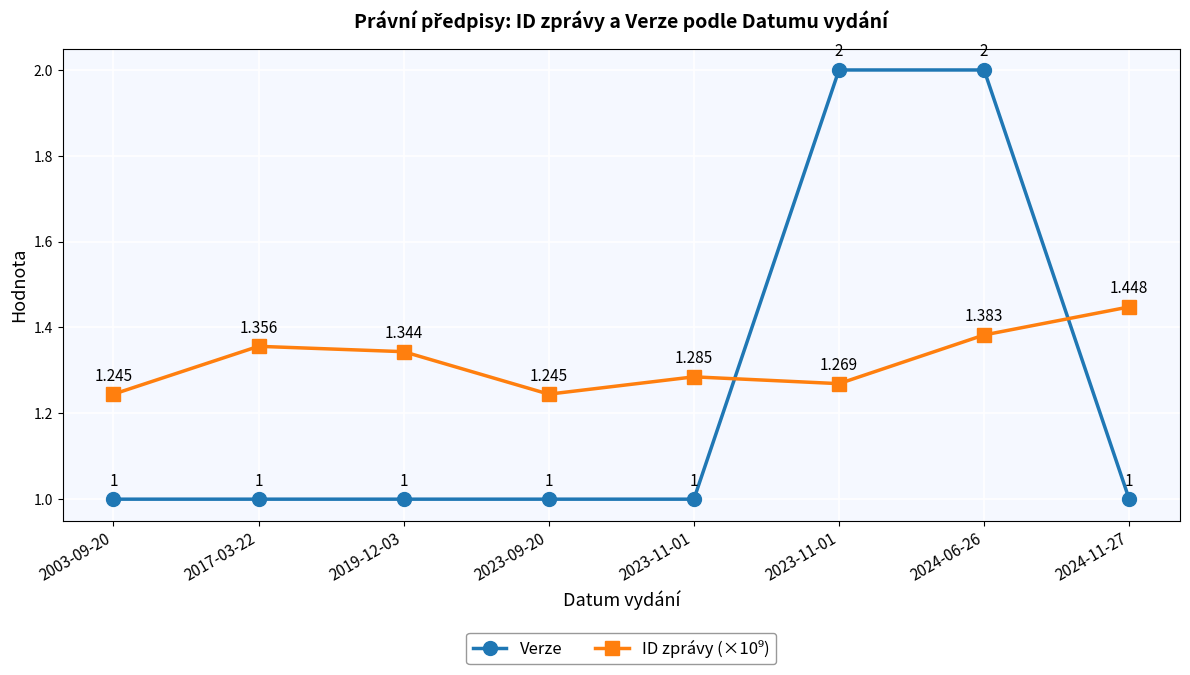

Reading left to right, what are all the values shown in this chart?

Verze: 2003-09-20=1.0	2017-03-22=1.0	2019-12-03=1.0	2023-09-20=1.0	2023-11-01=1.0	2023-11-01=2.0	2024-06-26=2.0	2024-11-27=1.0
ID zprávy (×10⁹): 2003-09-20=1.2	2017-03-22=1.4	2019-12-03=1.3	2023-09-20=1.2	2023-11-01=1.3	2023-11-01=1.3	2024-06-26=1.4	2024-11-27=1.4